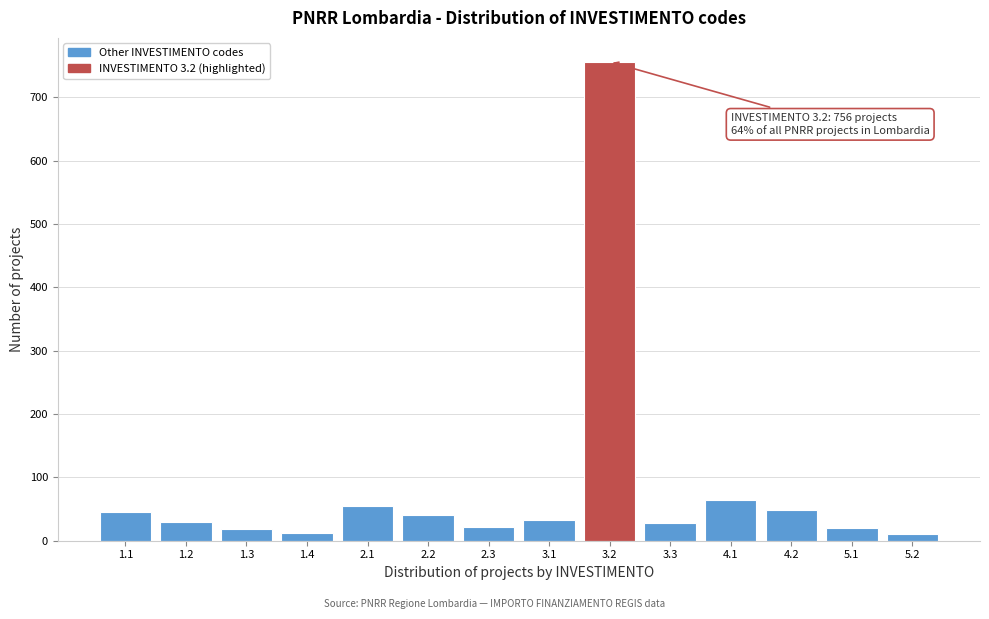

What is the difference between the maximum and minimum values?

746